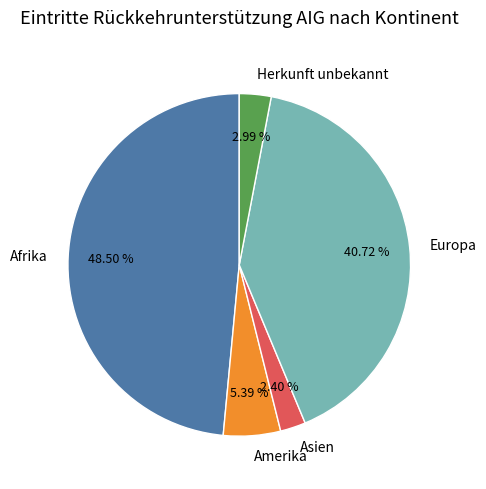

Which slice is the smallest?

Asien